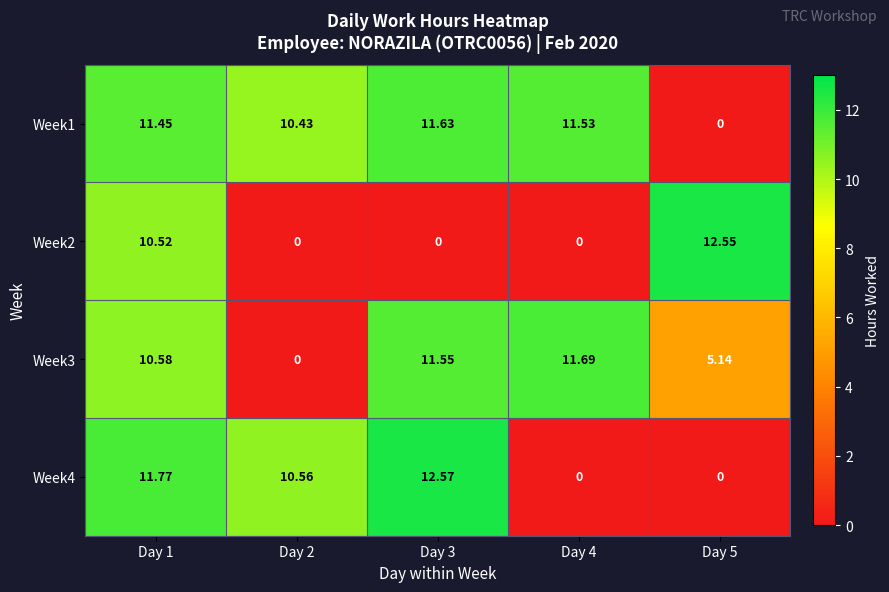

List the series in order of their peak value, lowest first.

Week1, Week3, Week2, Week4